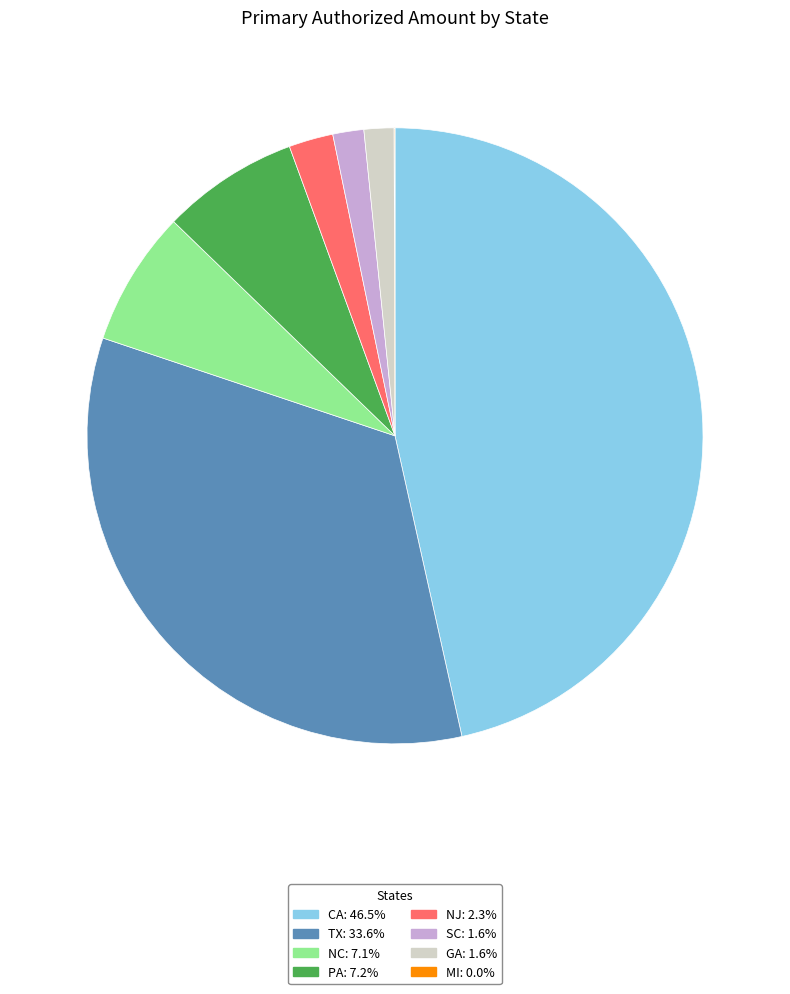

Is it true that GA is 2% of the pie?

True